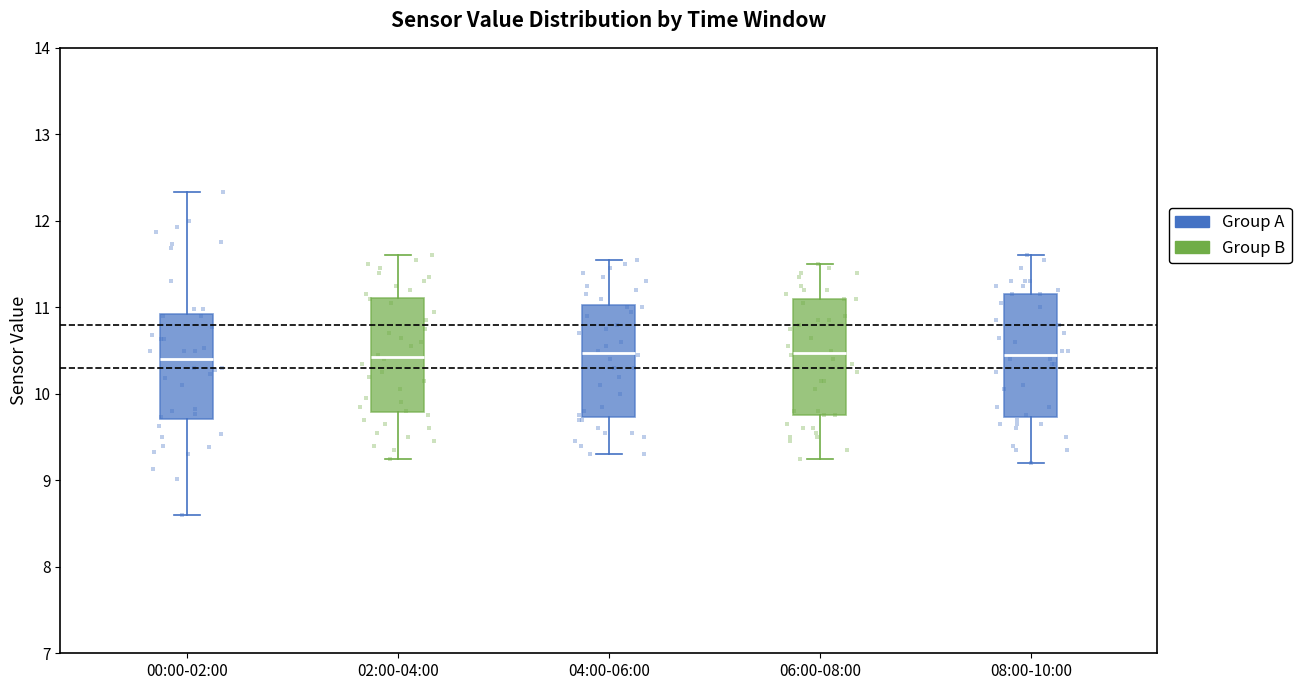

Reading left to right, read every box against the y-axis: the position of its median line, the range the box covers, and the ends of its whiskers. The values are not printed on the chart, so give them approximately, as read against the axis.

00:00-02:00: median 10.4, box 9.7 to 10.9, whiskers 8.6 to 12.3
02:00-04:00: median 10.4, box 9.8 to 11.1, whiskers 9.3 to 11.6
04:00-06:00: median 10.5, box 9.7 to 11.0, whiskers 9.3 to 11.6
06:00-08:00: median 10.5, box 9.8 to 11.1, whiskers 9.3 to 11.5
08:00-10:00: median 10.5, box 9.7 to 11.2, whiskers 9.2 to 11.6